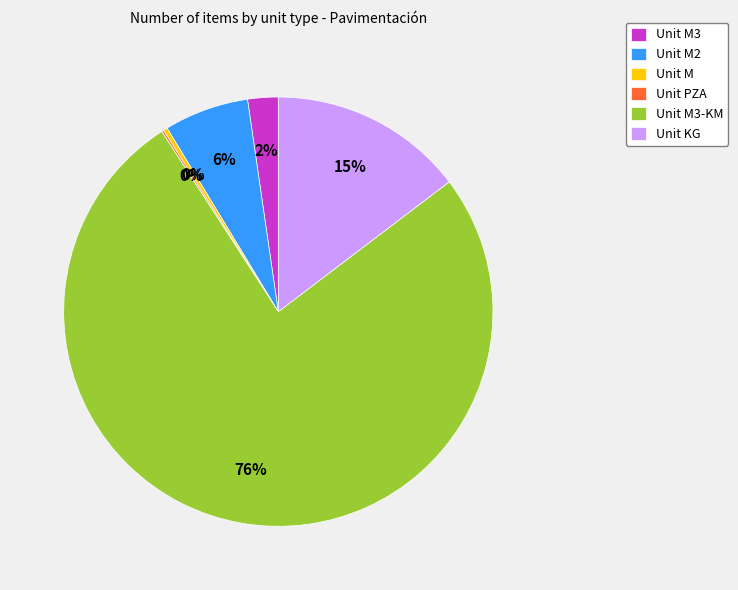

Do Unit M2 and Unit M3 together represent more than half of the pie?

No